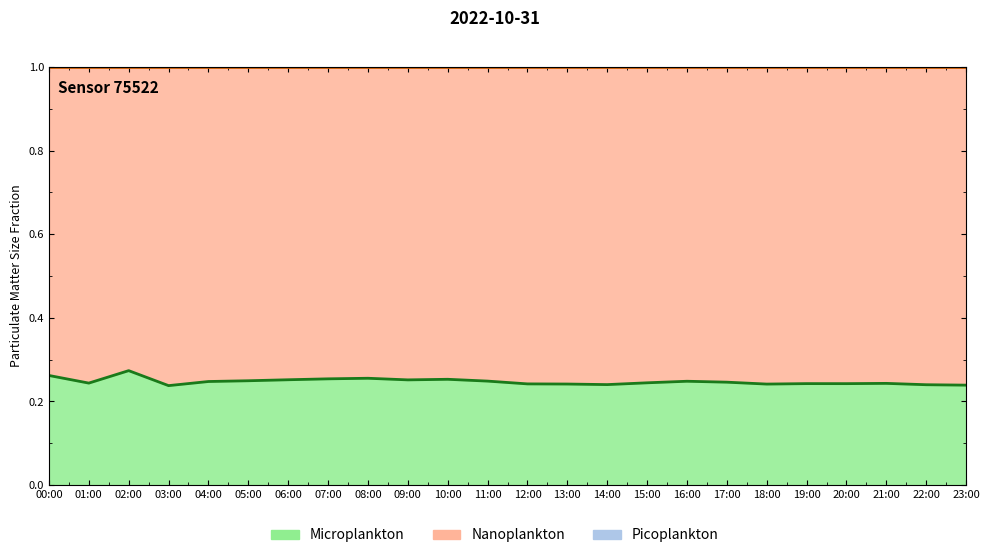

At how many categories does at least one series exceed 0?

24